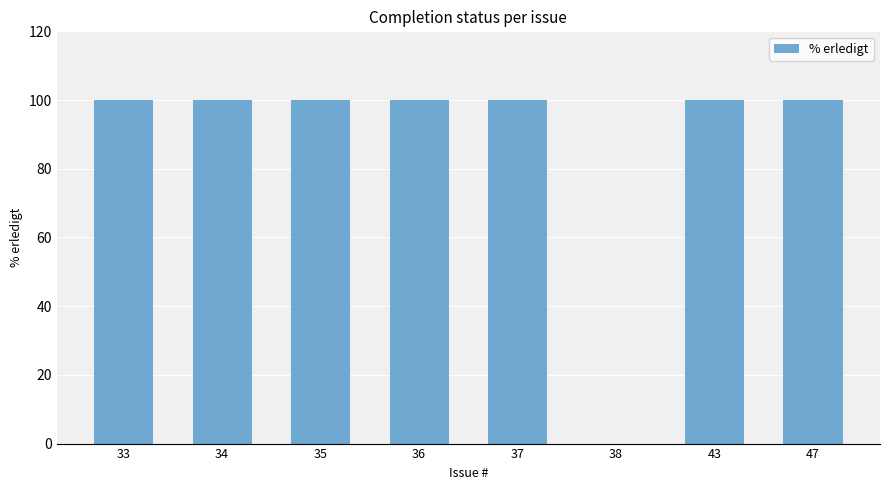

What is the sum of all values?

700